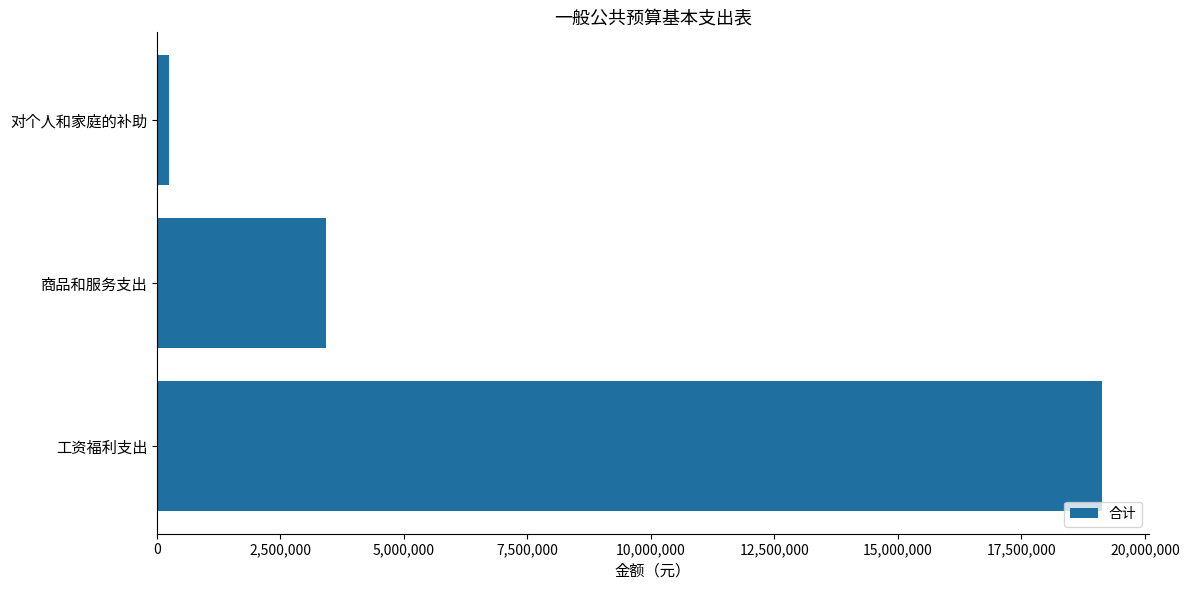

Between 商品和服务支出 and 工资福利支出, which is larger?

工资福利支出